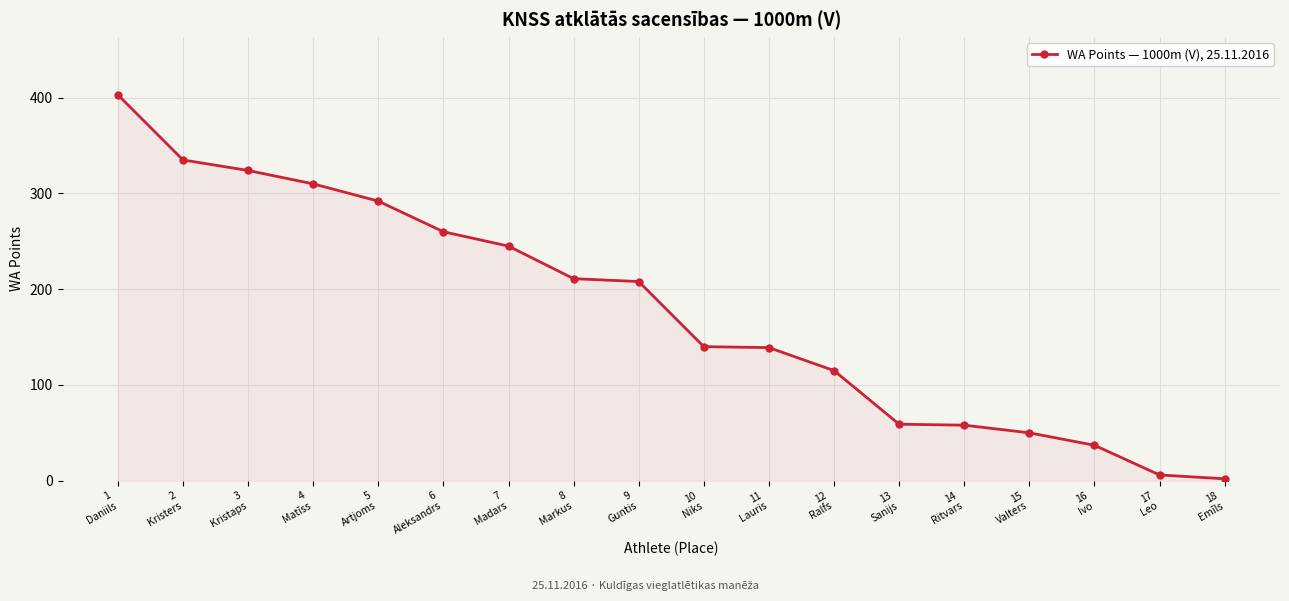

What is the greatest value displayed?

403